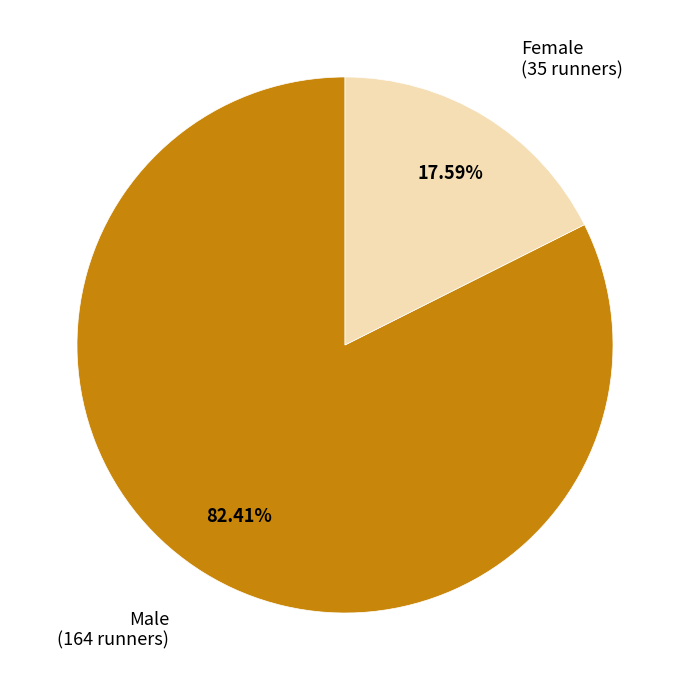

To the nearest percent, what is the difference between the largest and smallest slice percentages?

65%